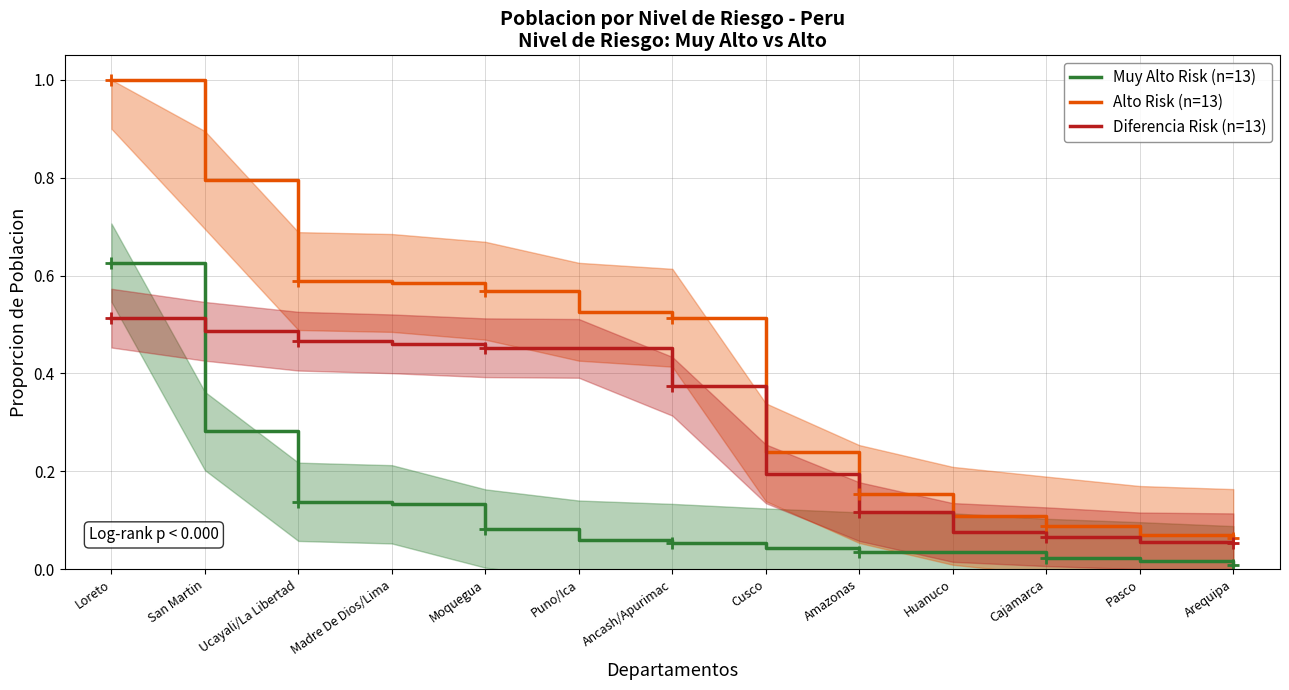

How many intersections are there between Muy Alto Risk (n=13) and Diferencia Risk (n=13)?

1